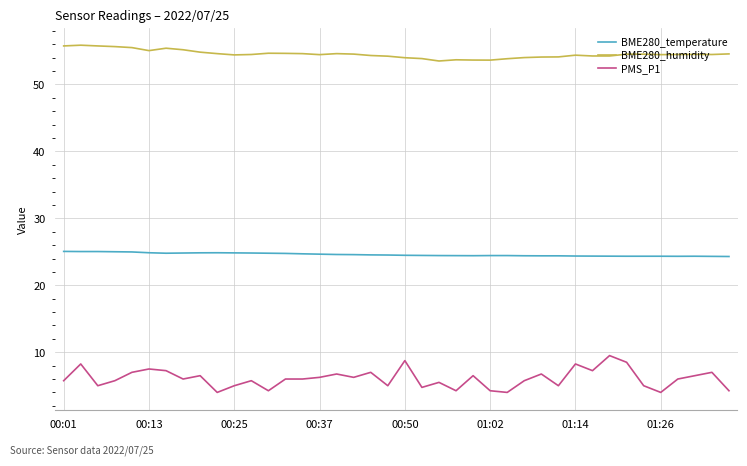

Which series has the largest total across all categories?

BME280_humidity